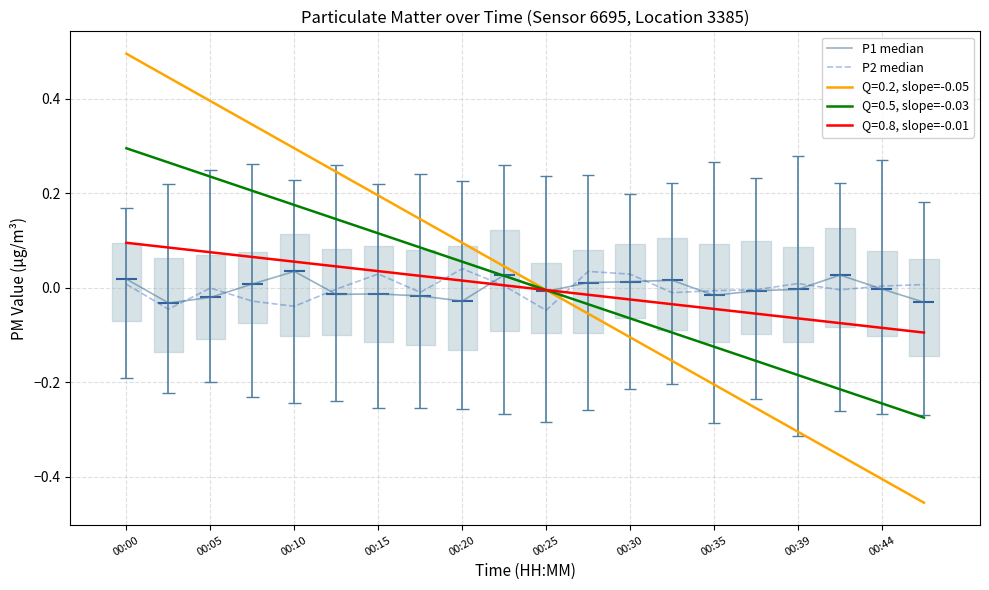

True or false: Q=0.5, slope=-0.03 has a value of -0.1 at 00:39.

False